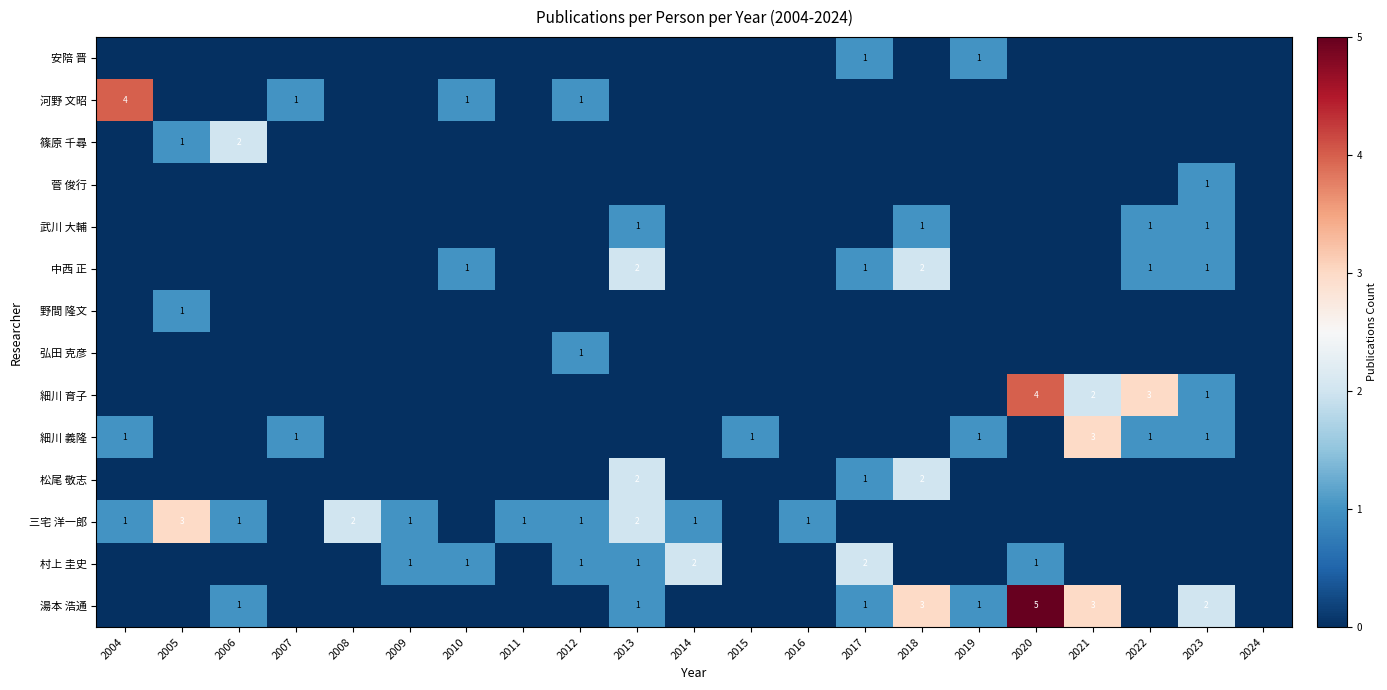

Is it true that 三宅 洋一郎 equals 0 at 2006?

False